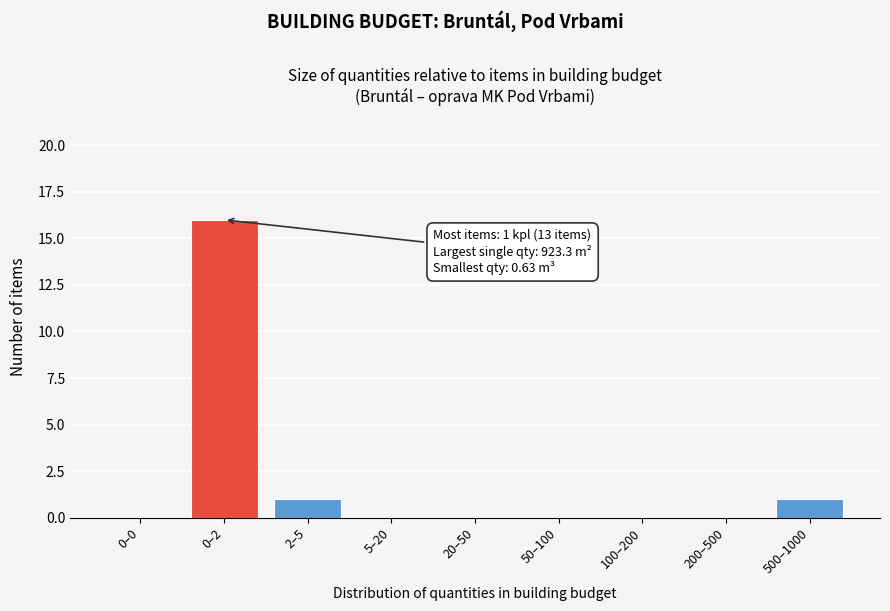

Reading left to right, transcribe all the data shown in this chart.

0–0=0	0–2=16	2–5=1	5–20=0	20–50=0	50–100=0	100–200=0	200–500=0	500–1000=1